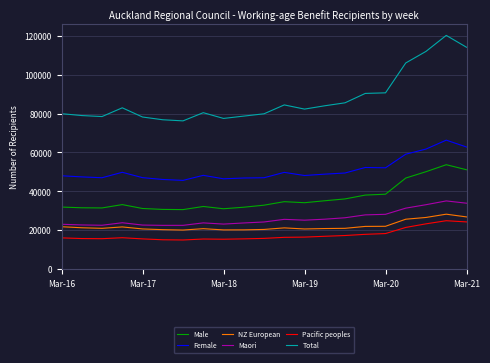

What is the sum of all Female values?

1069719